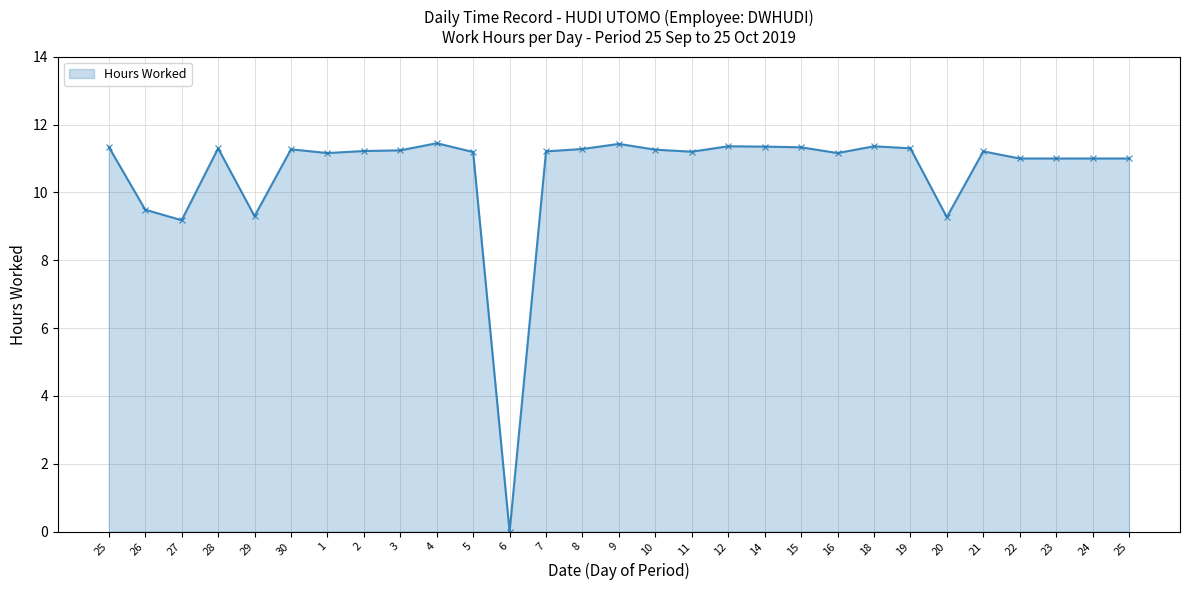

Count the number of categories in the chart.

29